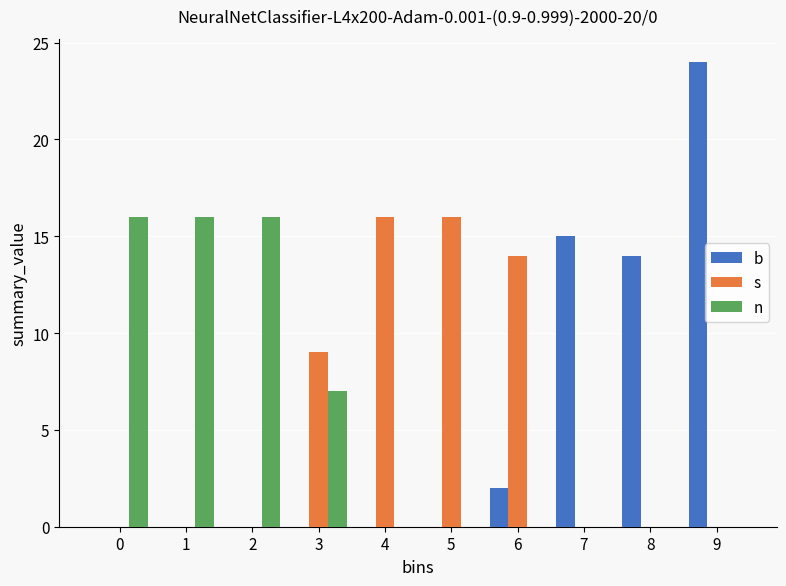

Reading right to left, transcribe all the data shown in this chart.

b: 9=24	8=14	7=15	6=2	5=0	4=0	3=0	2=0	1=0	0=0
s: 9=0	8=0	7=0	6=14	5=16	4=16	3=9	2=0	1=0	0=0
n: 9=0	8=0	7=0	6=0	5=0	4=0	3=7	2=16	1=16	0=16